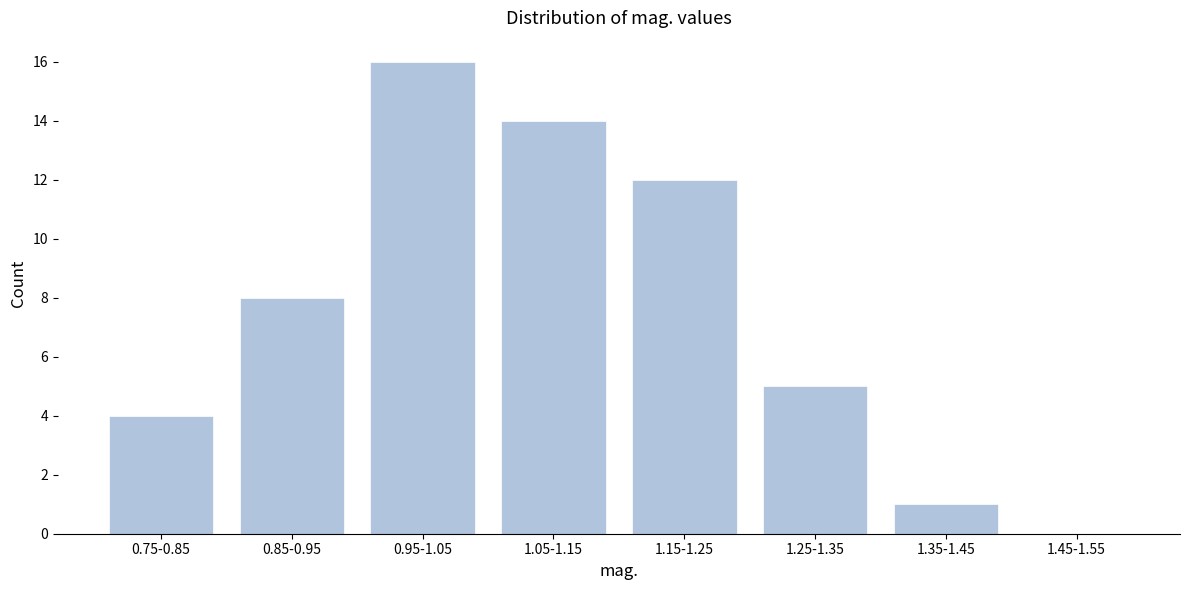

Reading right to left, transcribe all the data shown in this chart.

1.45-1.55=0	1.35-1.45=1	1.25-1.35=5	1.15-1.25=12	1.05-1.15=14	0.95-1.05=16	0.85-0.95=8	0.75-0.85=4